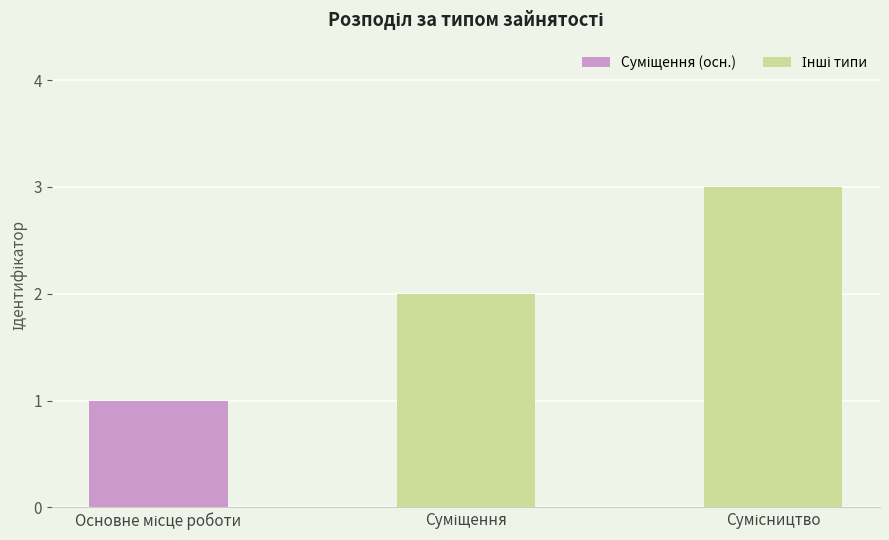

Reading right to left, list all the values displayed in this chart.

3	2	1